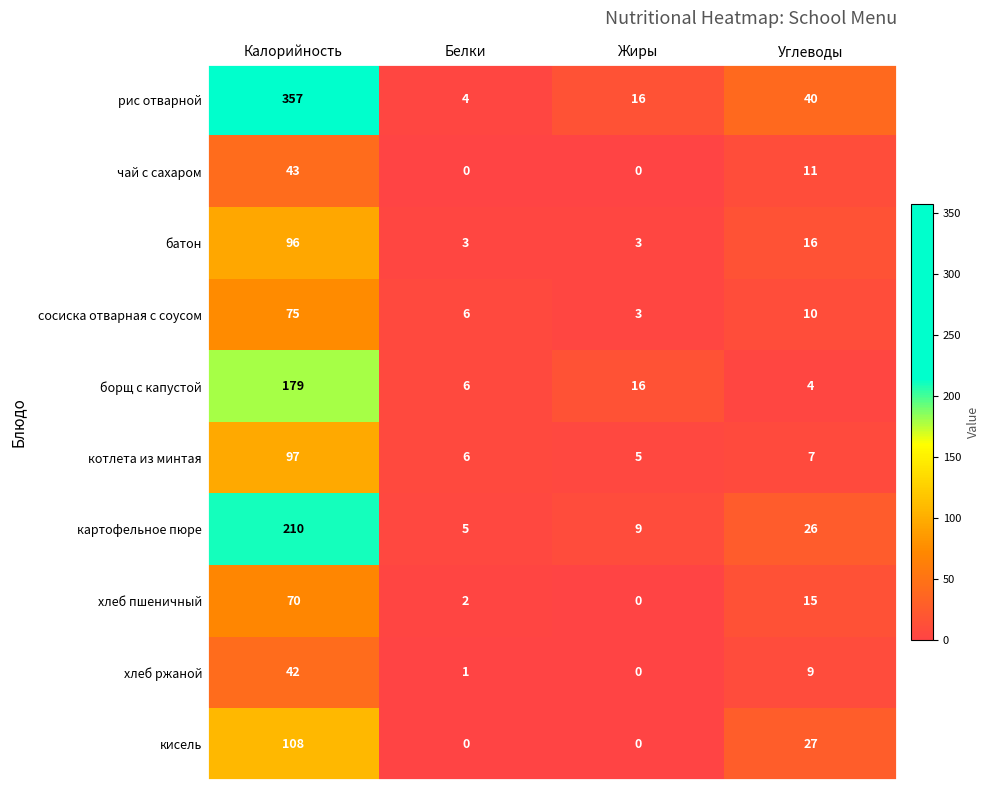

Which series has the widest spread of values?

рис отварной